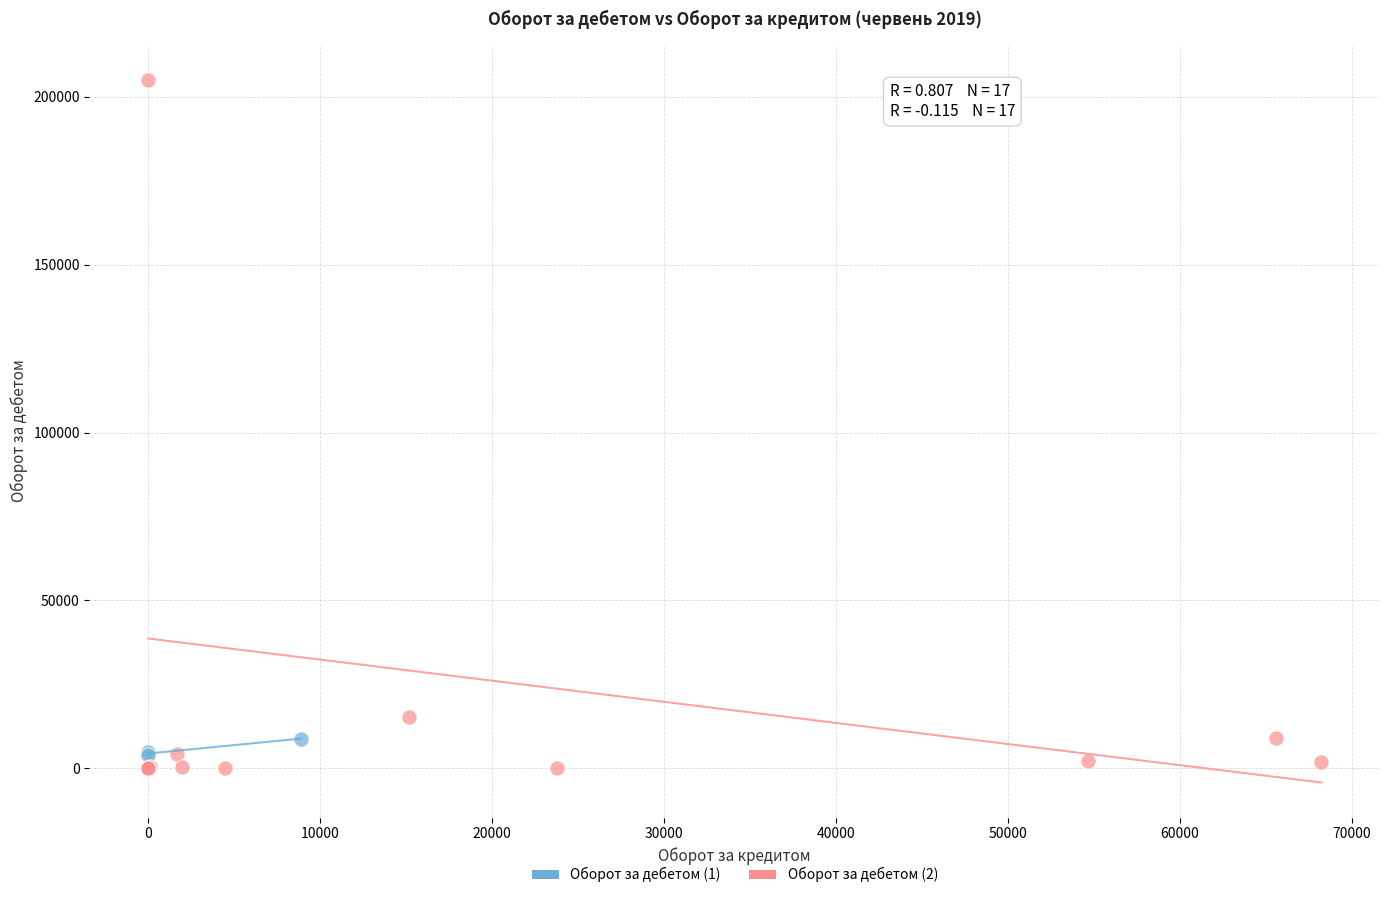

Which series reaches the maximum Y coordinate?

Оборот за дебетом (2)